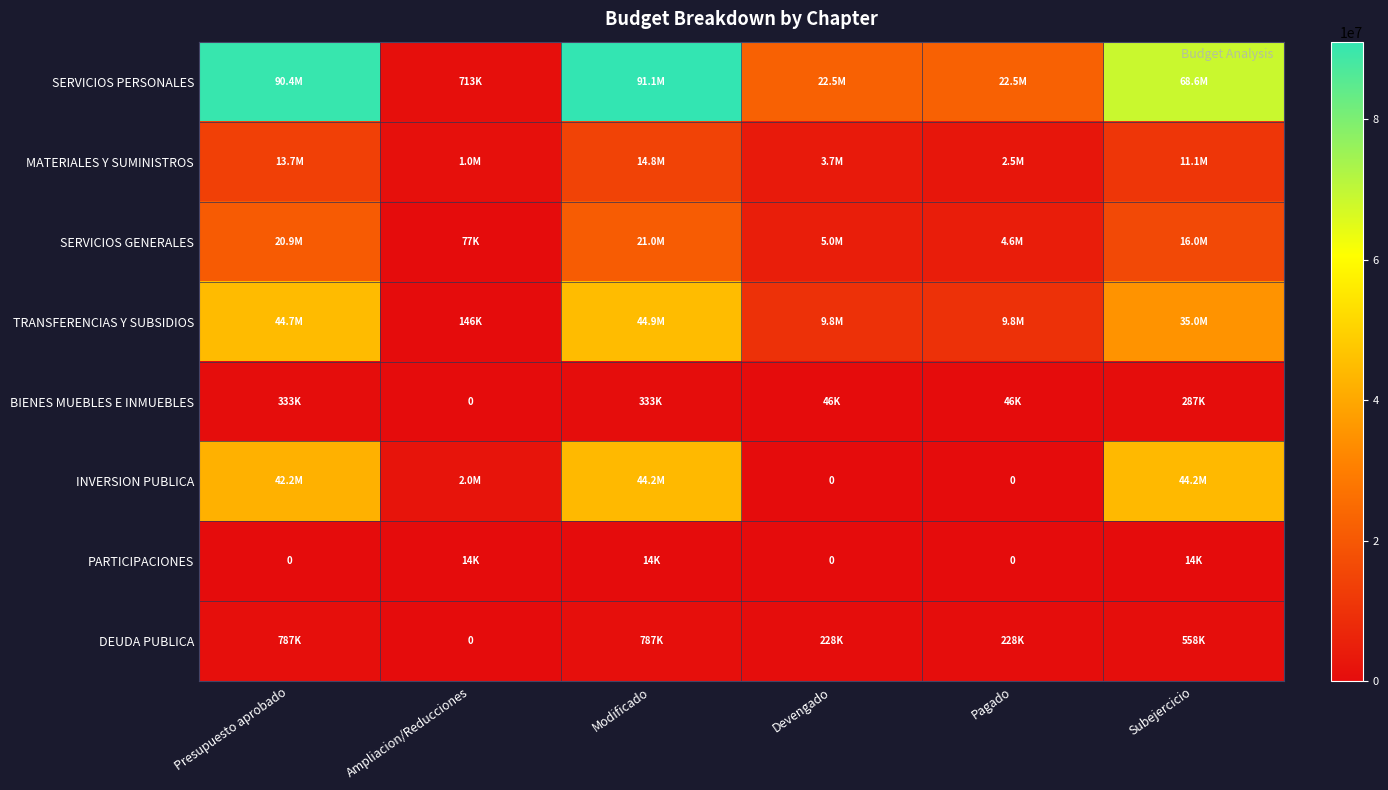

True or false: TRANSFERENCIAS Y SUBSIDIOS has a value of 191078.5 at Ampliacion/Reducciones.

False